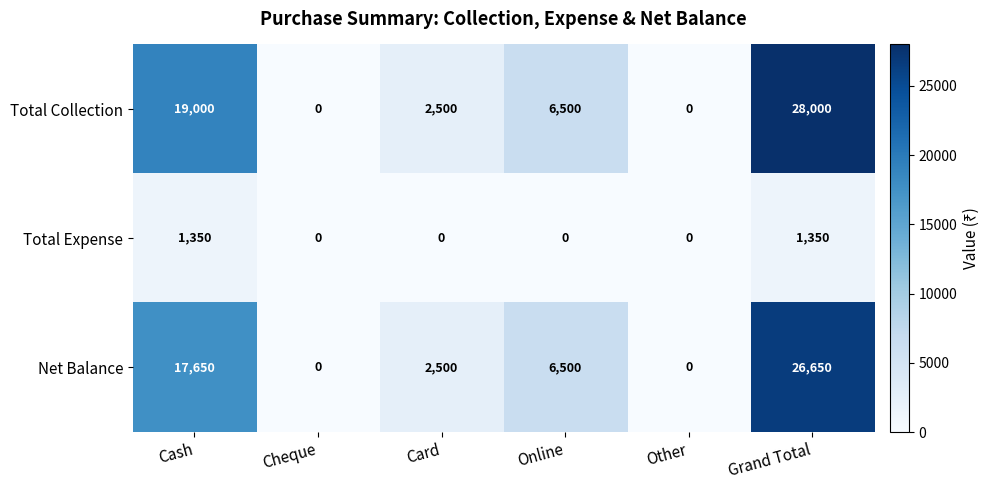

What is the sum of the Total Expense values at Cheque and Cash?

1350